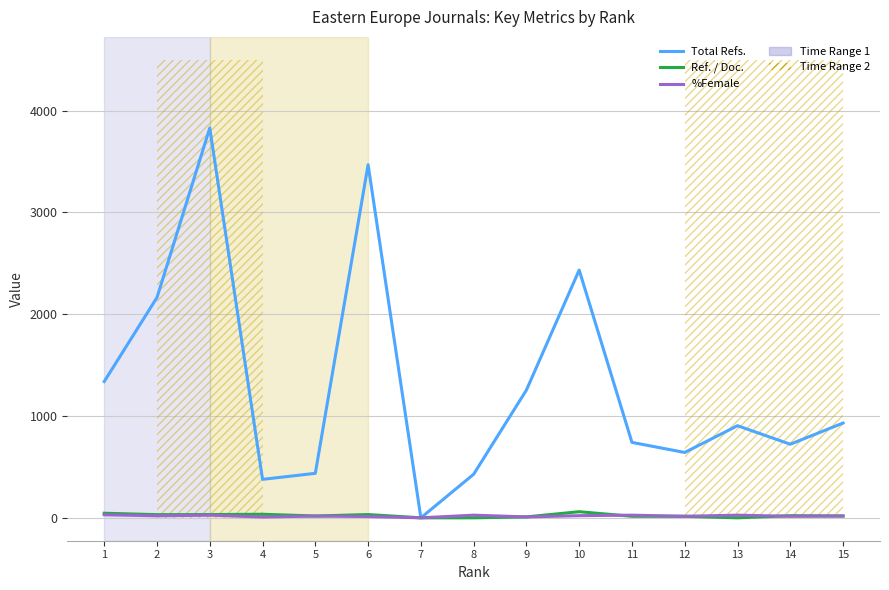

Is the value of %Female at 2 greater than the value of Total Refs. at 4?

No